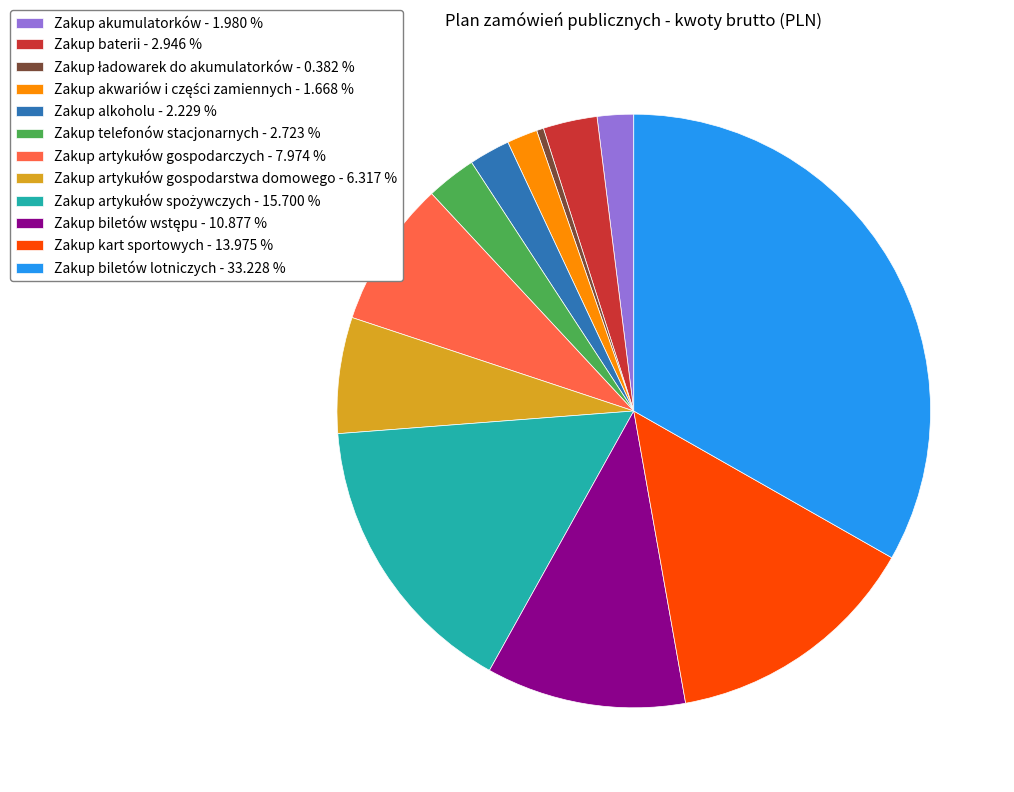

Combined, do Zakup telefonów stacjonarnych - 2.723 % and Zakup alkoholu - 2.229 % account for over 50%?

No